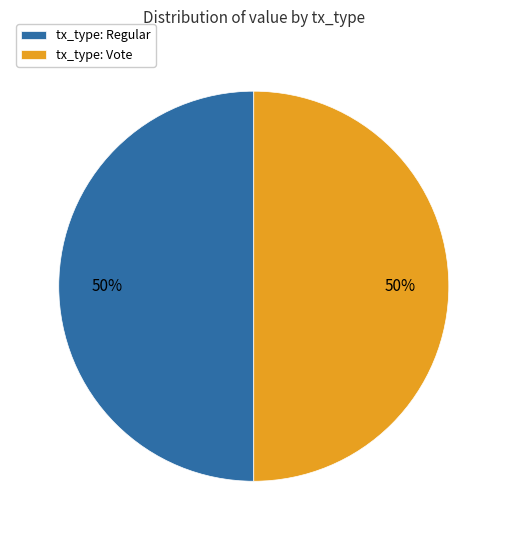

To the nearest percent, what is the combined percentage of tx_type: Vote and tx_type: Regular?

100%